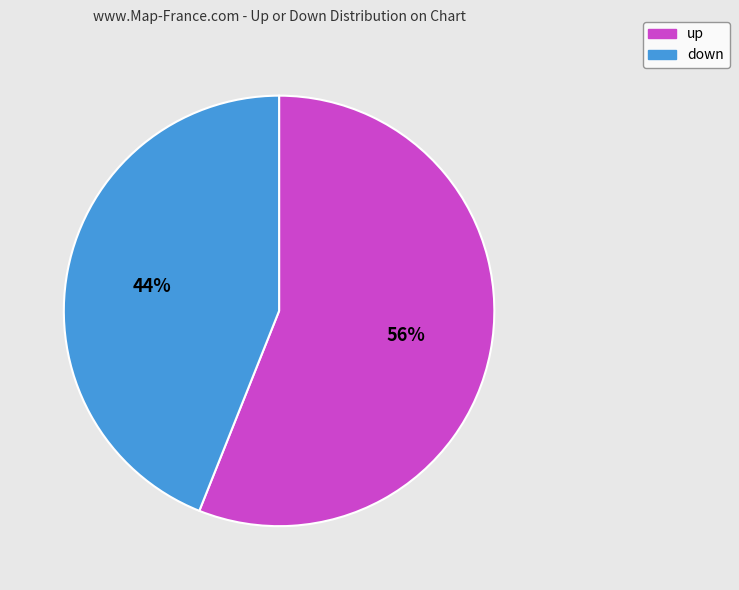

What is the ratio of the value at down to the value at up?

0.8